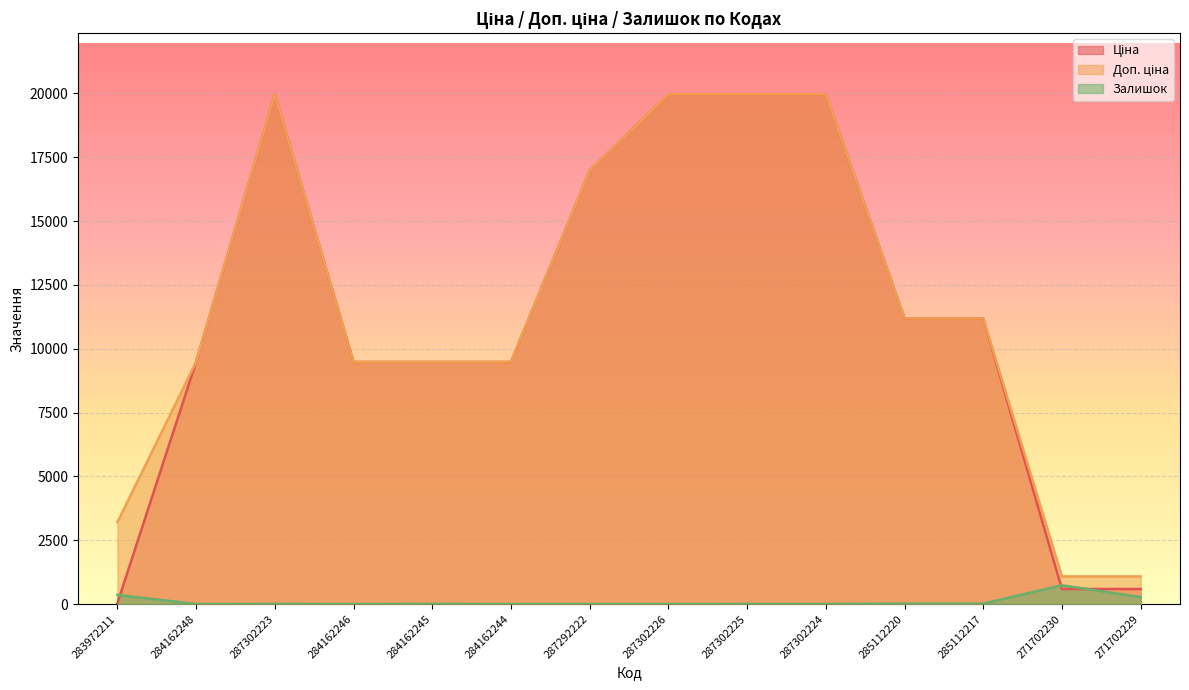

What is the approximate value of Ціна at 284162245?

9480.1